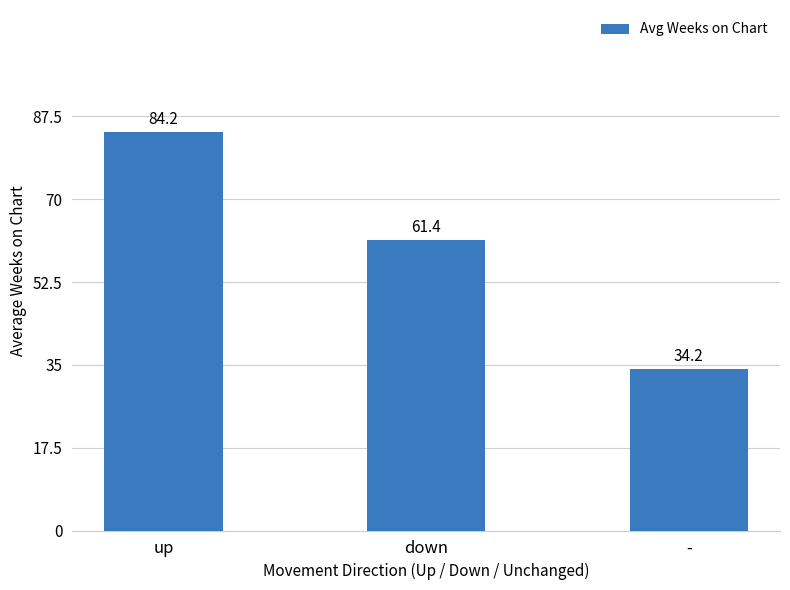

The chart shows a value of 39.6 at down. True or false?

False